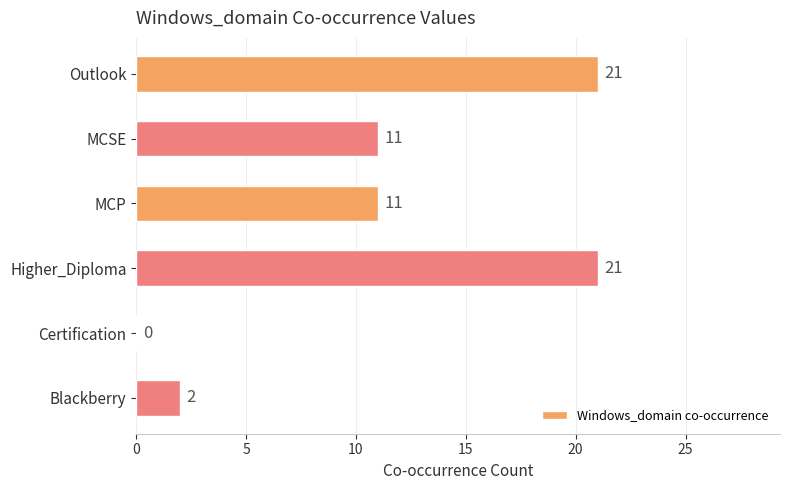

What is the maximum value shown in the chart?

21